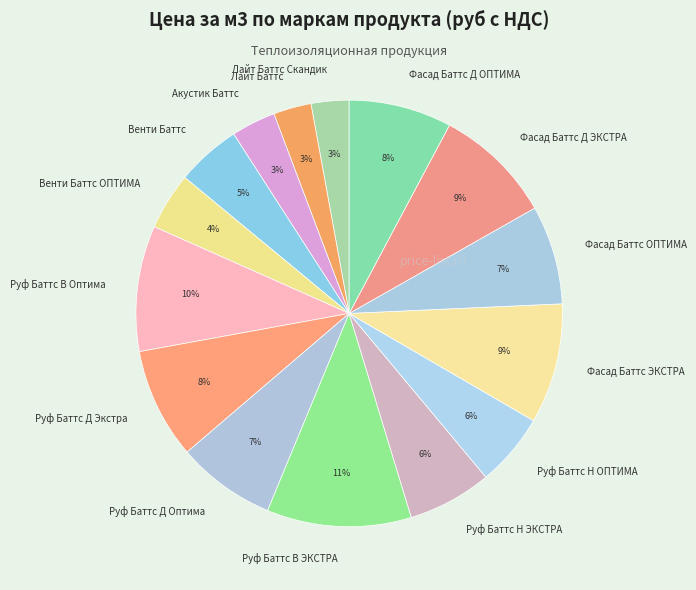

Is Руф Баттс В ЭКСТРА the majority of the pie?

No